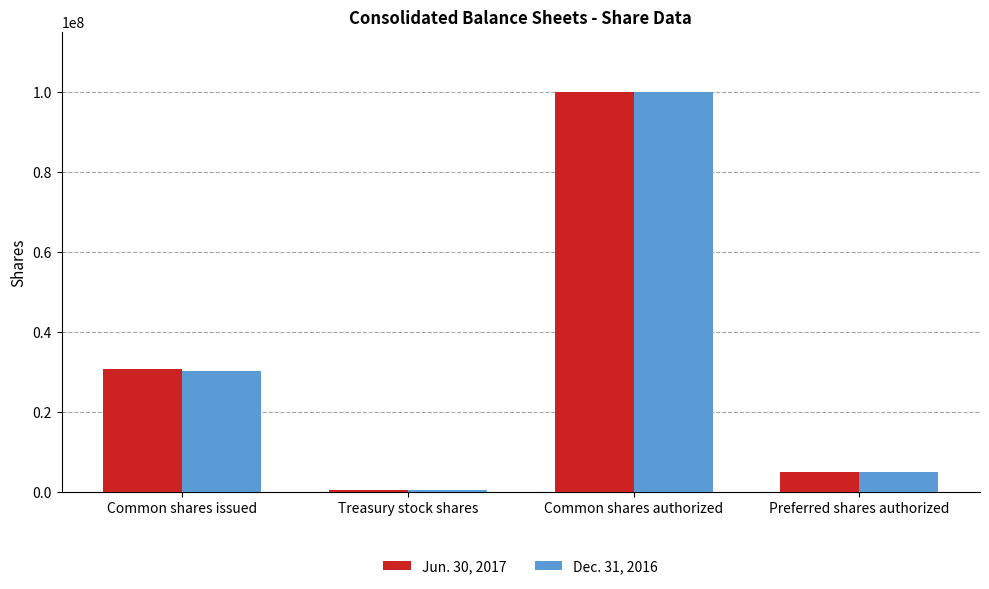

What is the value of the Jun. 30, 2017 bar at the 4th from the left?

5000000